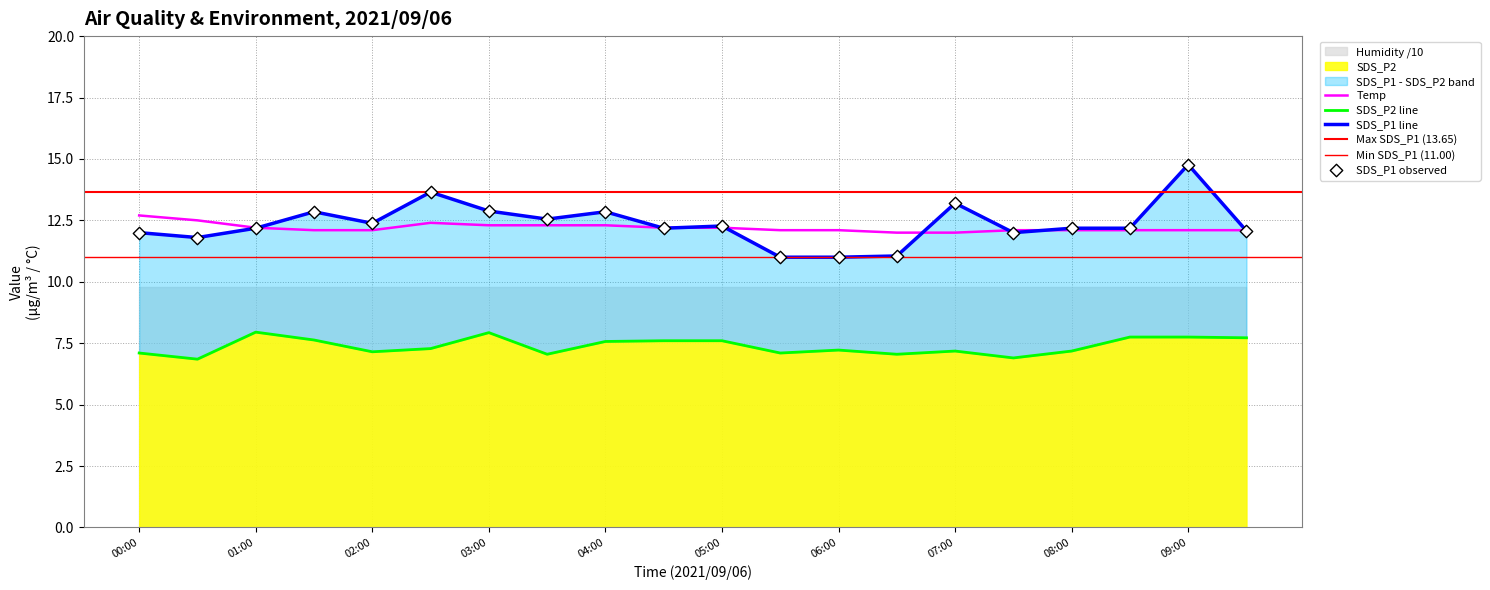

Which series has the widest spread of Y values?

SDS_P1